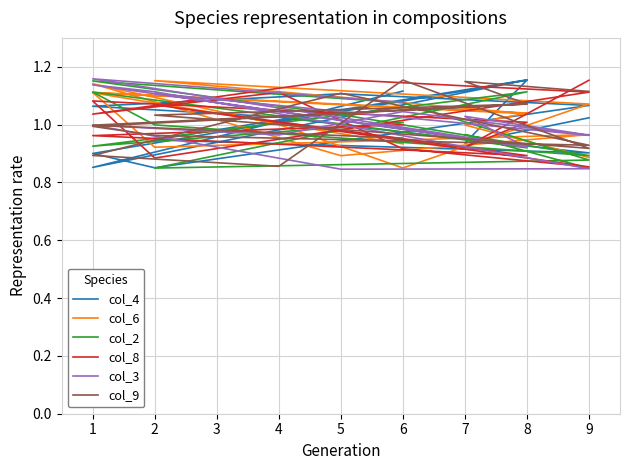

True or false: col_4 has more than 2 interior local peaks.

True